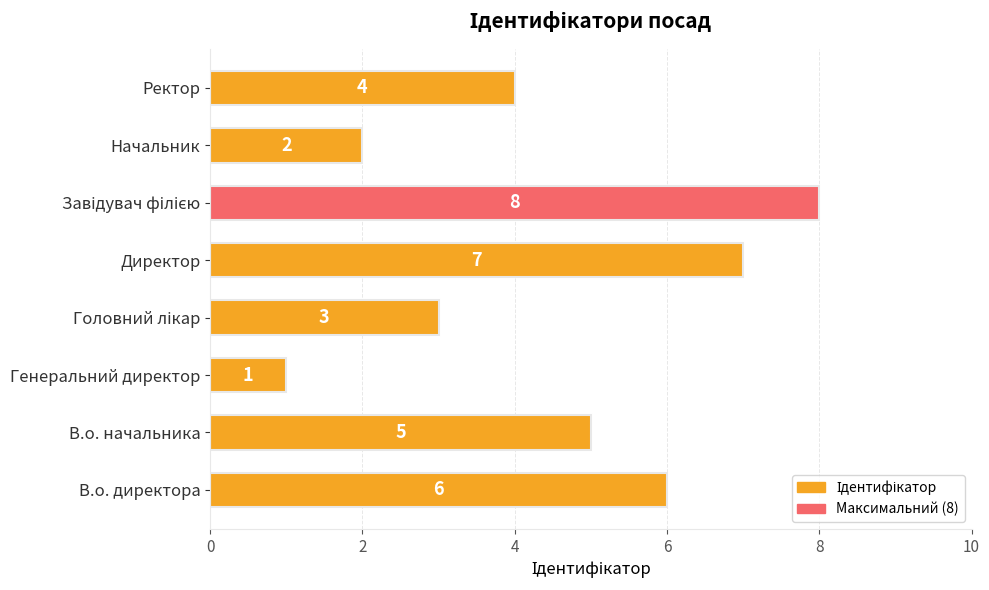

Count the values in the range 3 to 7.

5